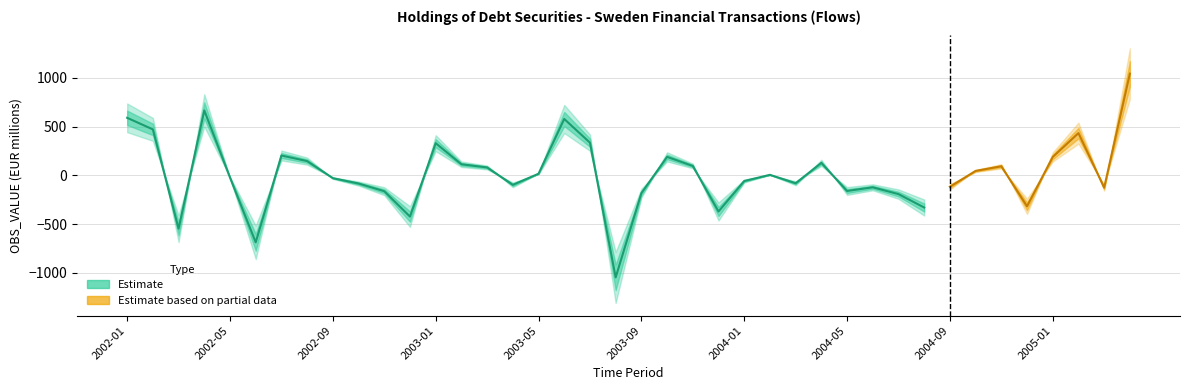

Is it true that the value at 2002-09 is -29.2?

True